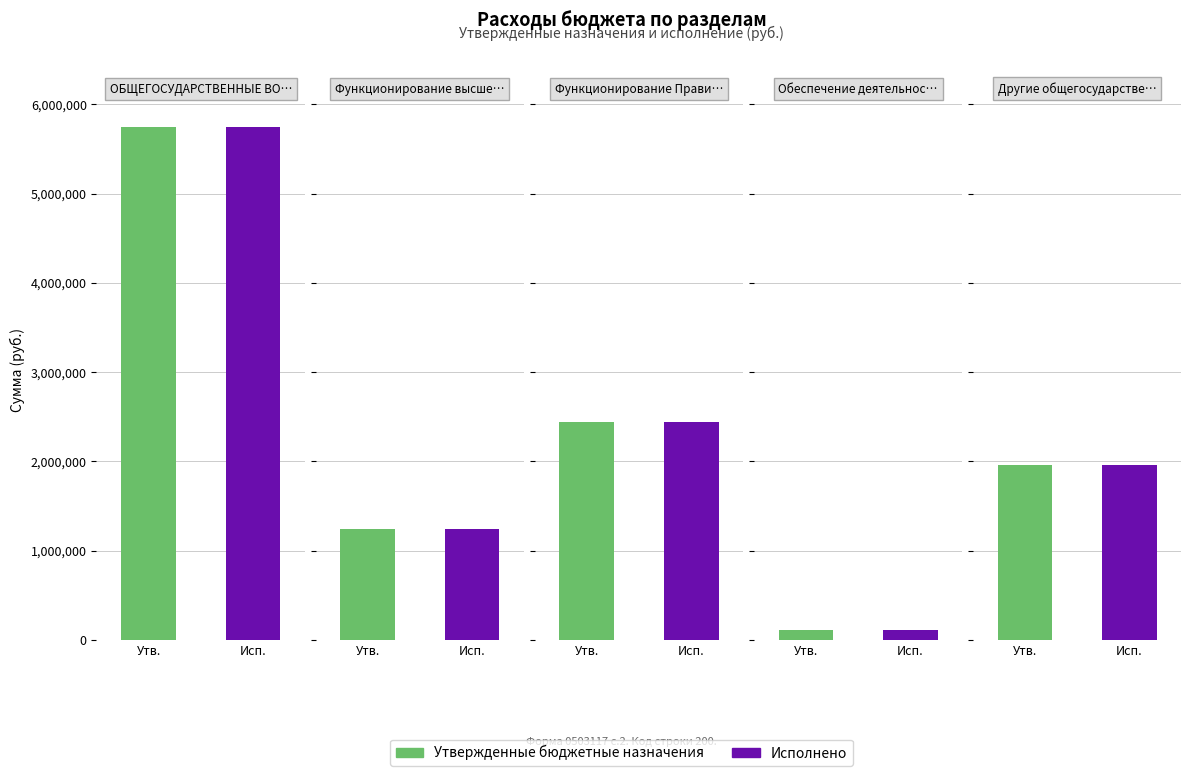

What value does the Исполнено series have at Функционирование высшего должностного лица?

1237563.6